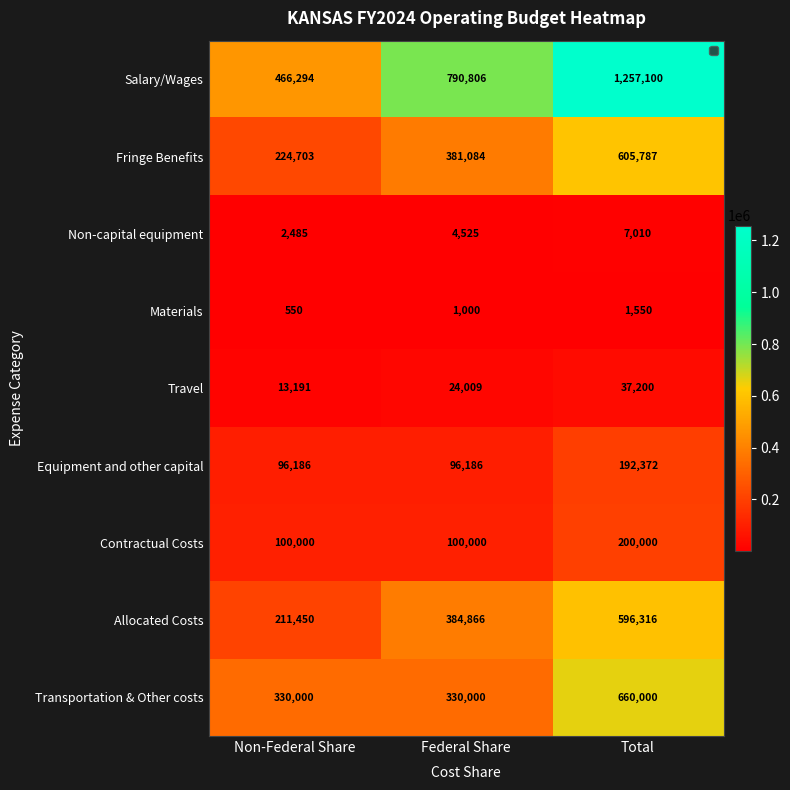

Count the Equipment and other capital values in the range 96186 to 192372.

3